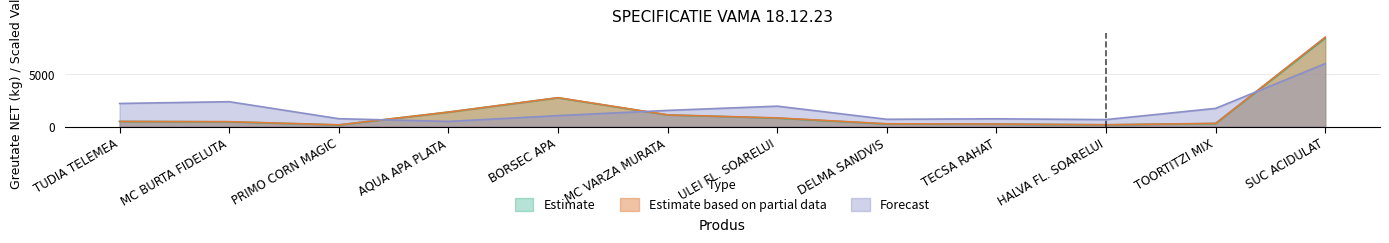

At which category does Estimate based on partial data reach its first local valley?

PRIMO CORN MAGIC